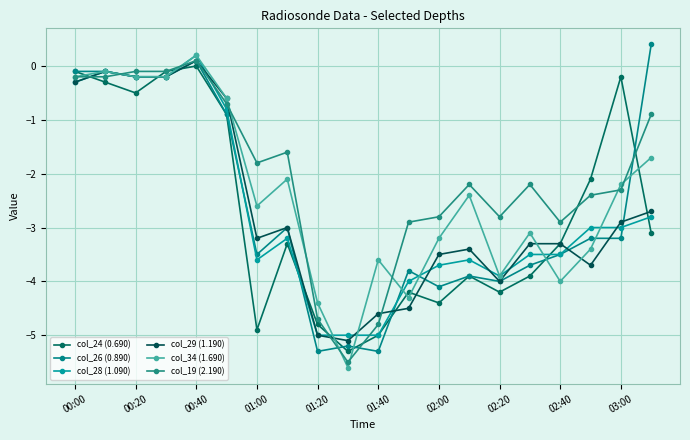

Does the chart have visible grid lines?

Yes